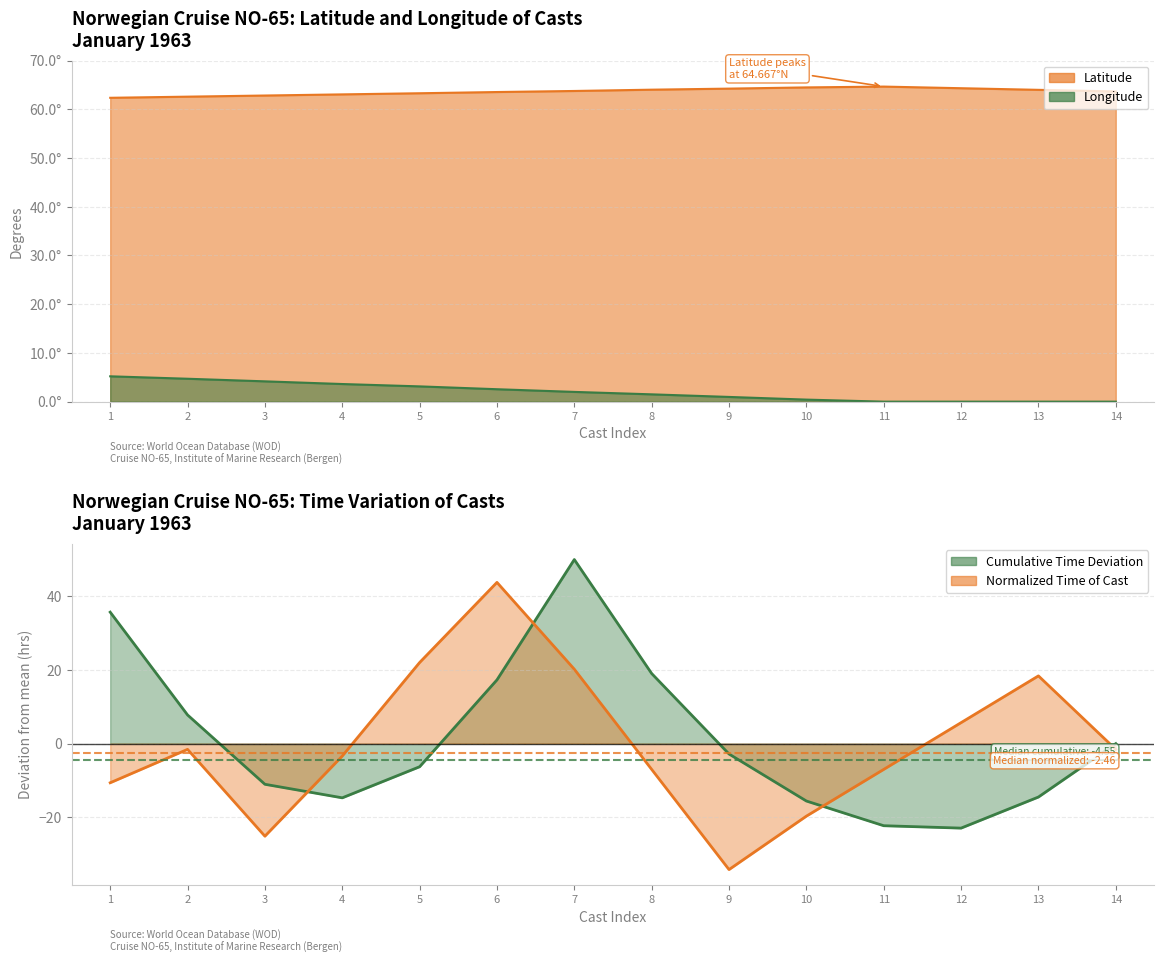

True or false: Longitude and Latitude cross at least once.

False